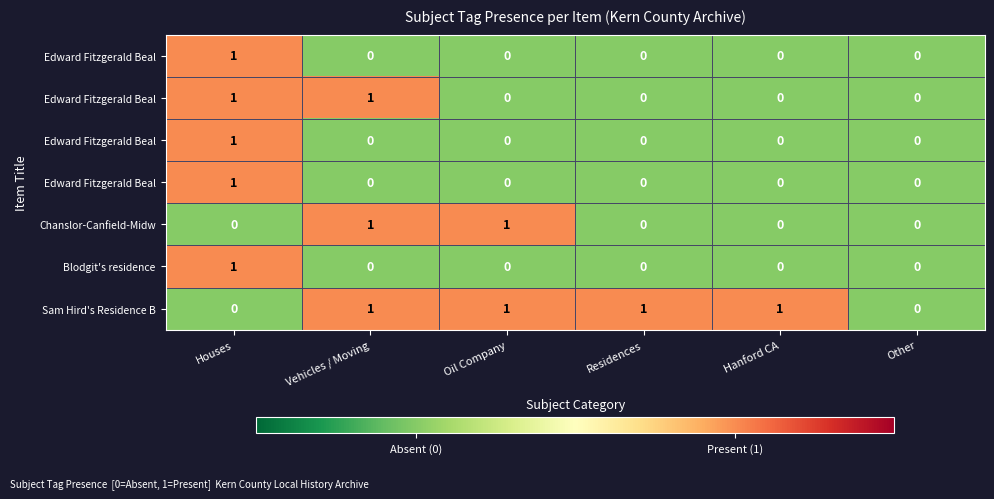

What is the total value across all series at Houses?

5